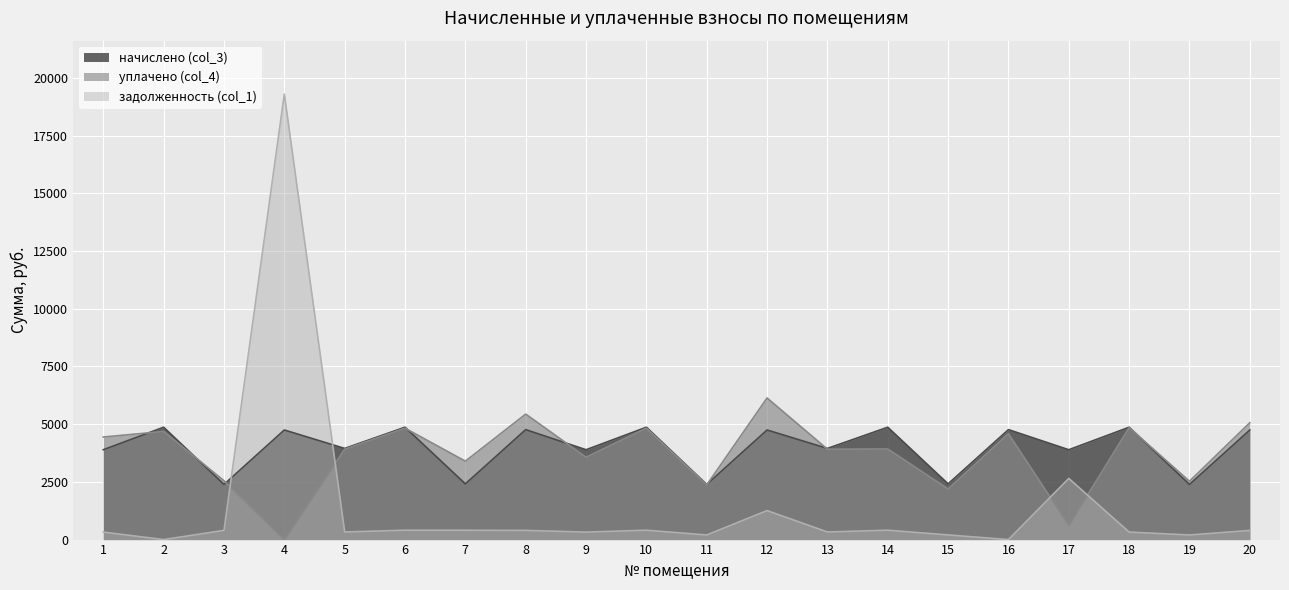

What is the spread (max minus min) of values at 9?

3567.7